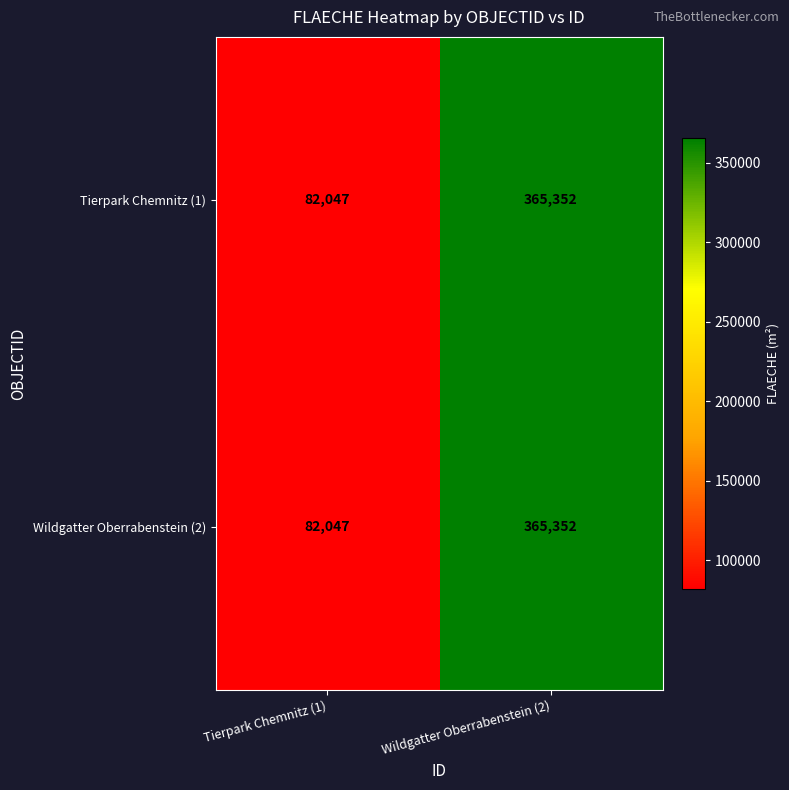

Reading left to right, transcribe all the data shown in this chart.

Tierpark Chemnitz (1): 82047	365352
Wildgatter Oberrabenstein (2): 82047	365352